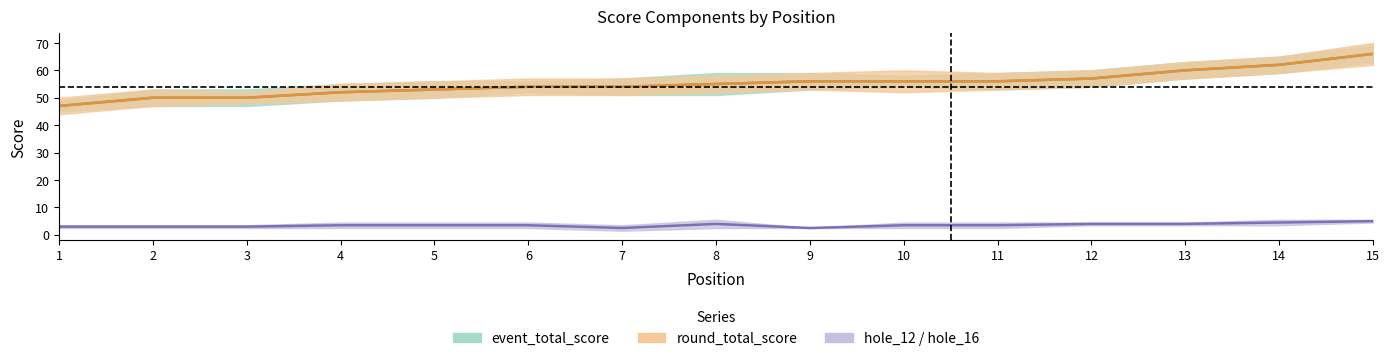

Between 15 and 5, which is larger?

15